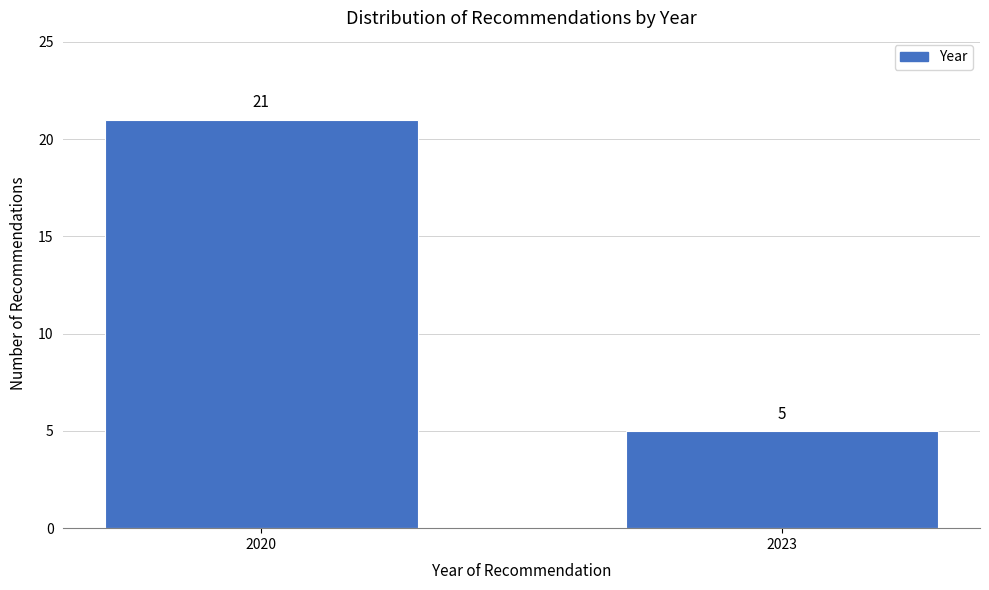

Reading left to right, what are all the values shown in this chart?

21	5